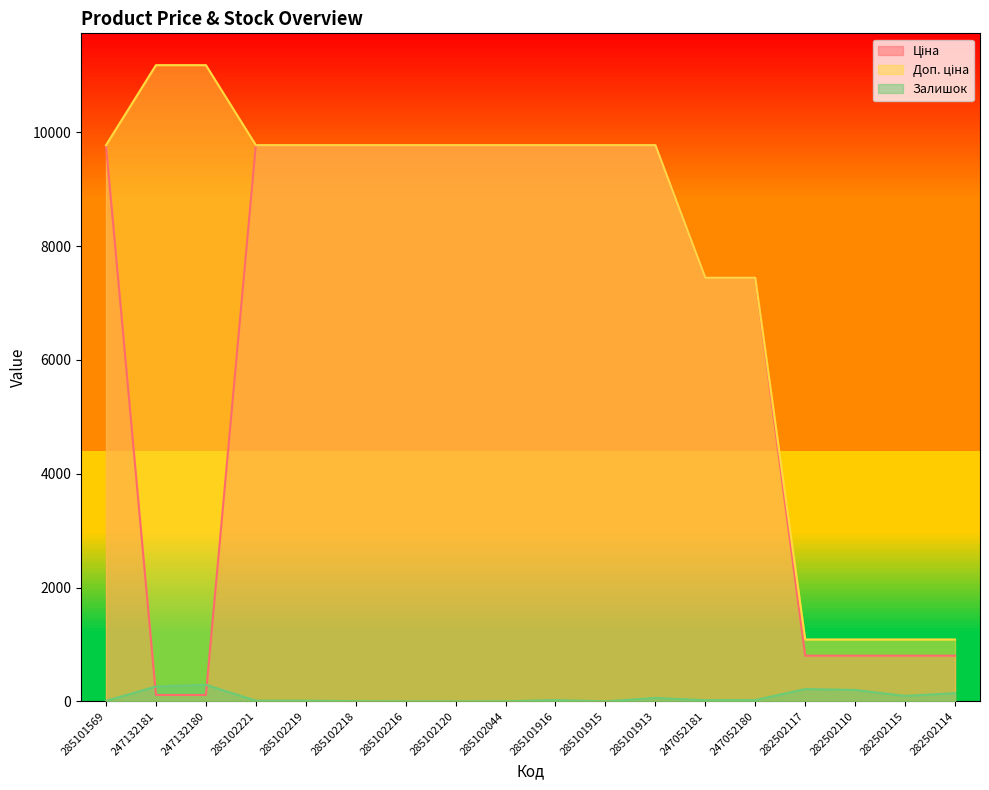

What is the minimum value for Доп. ціна?

1087.0